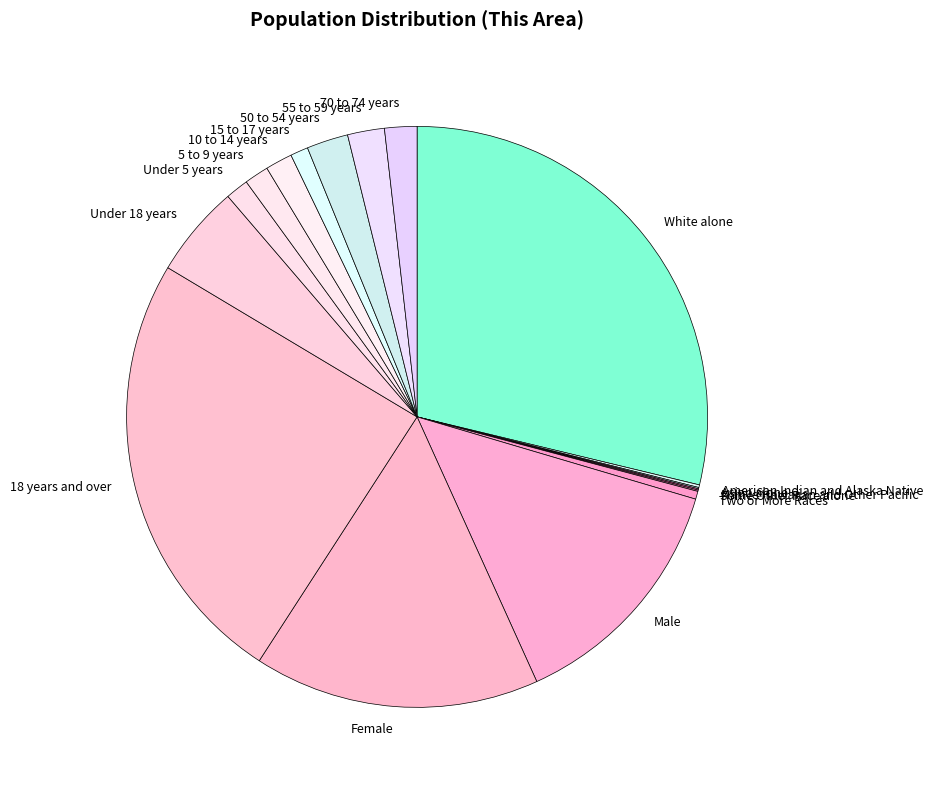

Which category has the biggest portion of the pie?

White alone